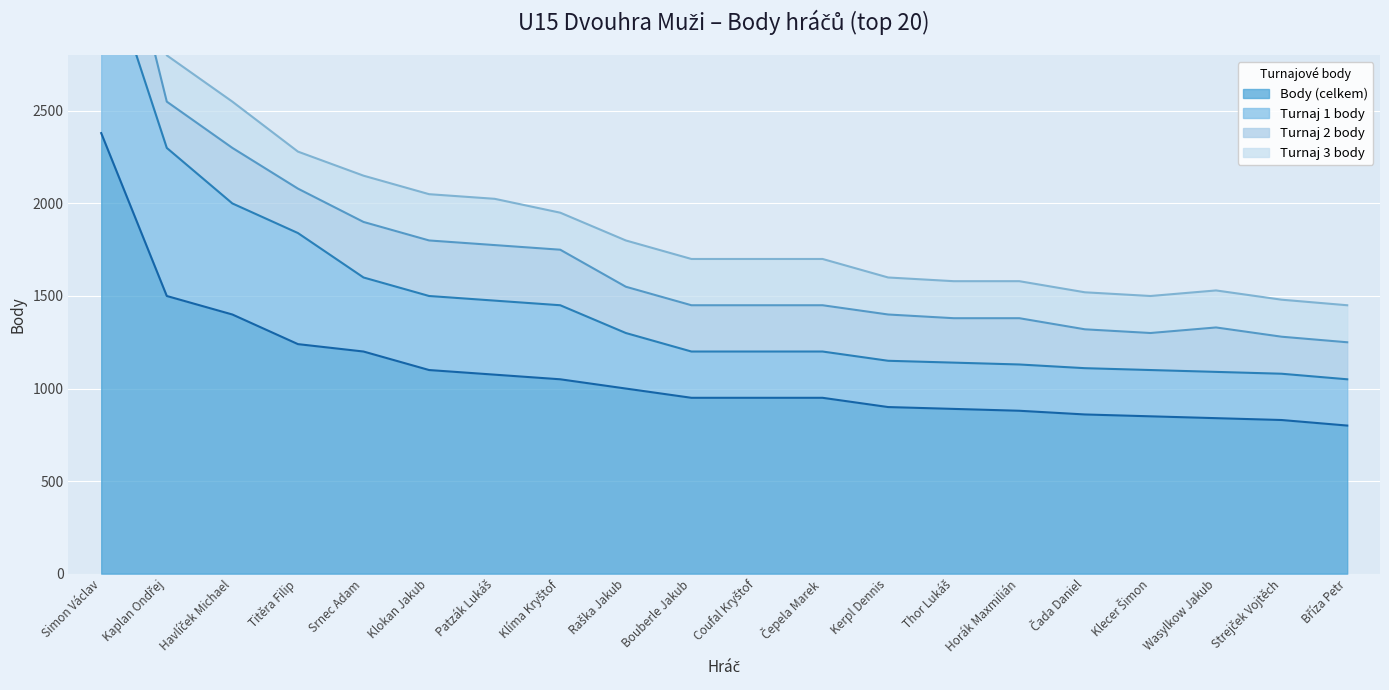

Does the chart display data point markers on the line(s)?

No